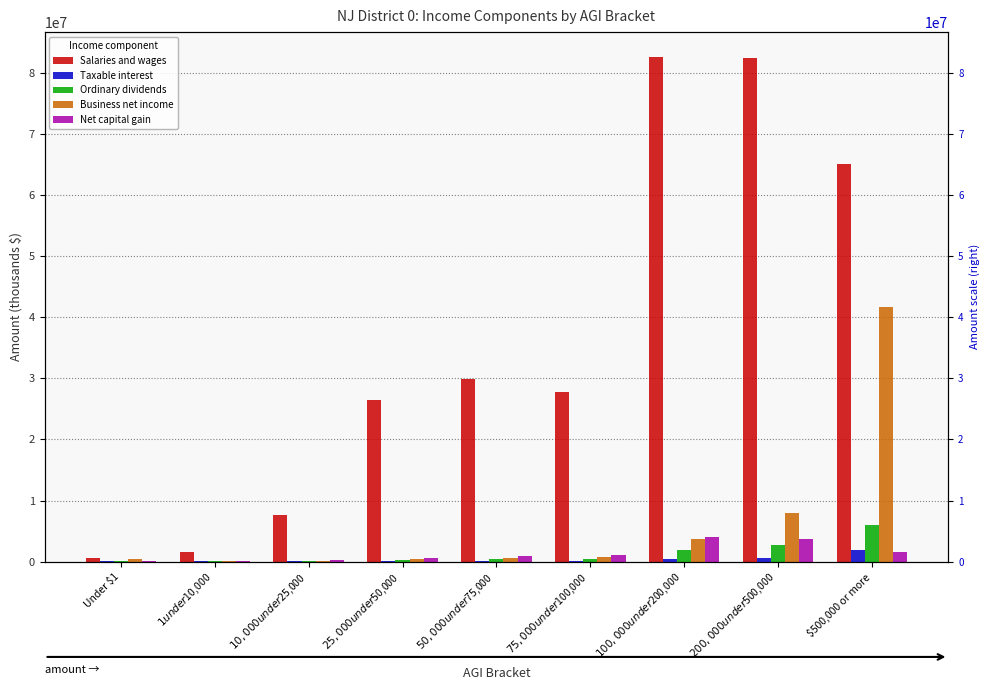

Count the number of categories in the chart.

9